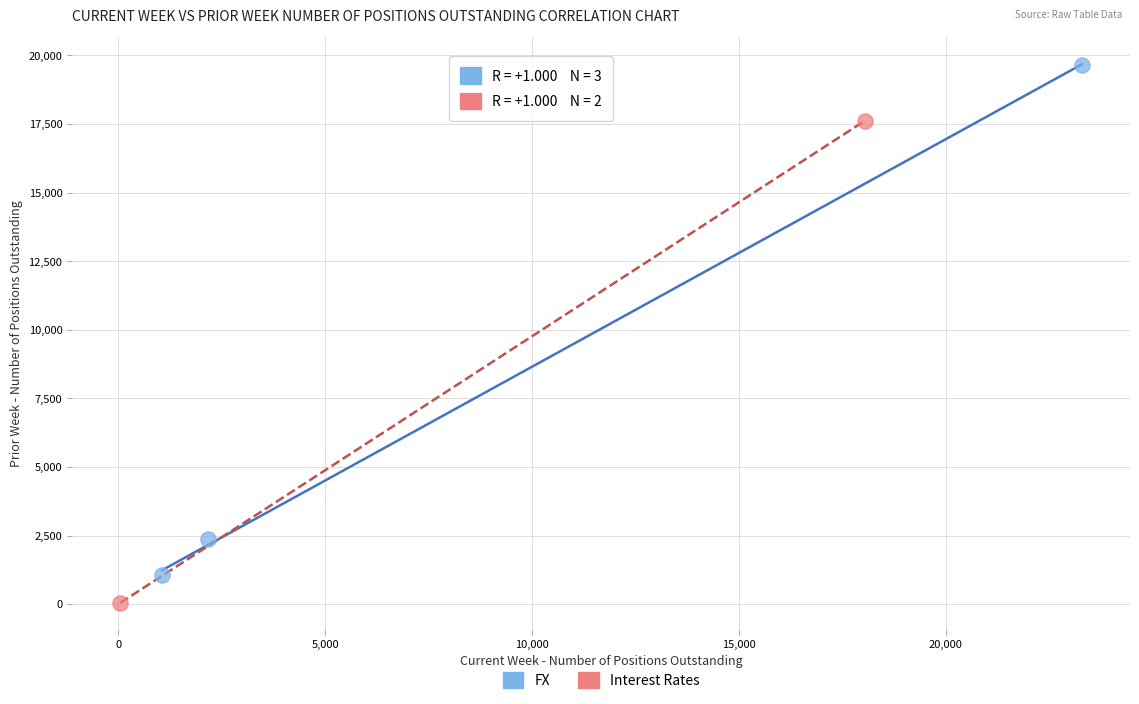

What are all the series names shown in the legend?

FX, Interest Rates